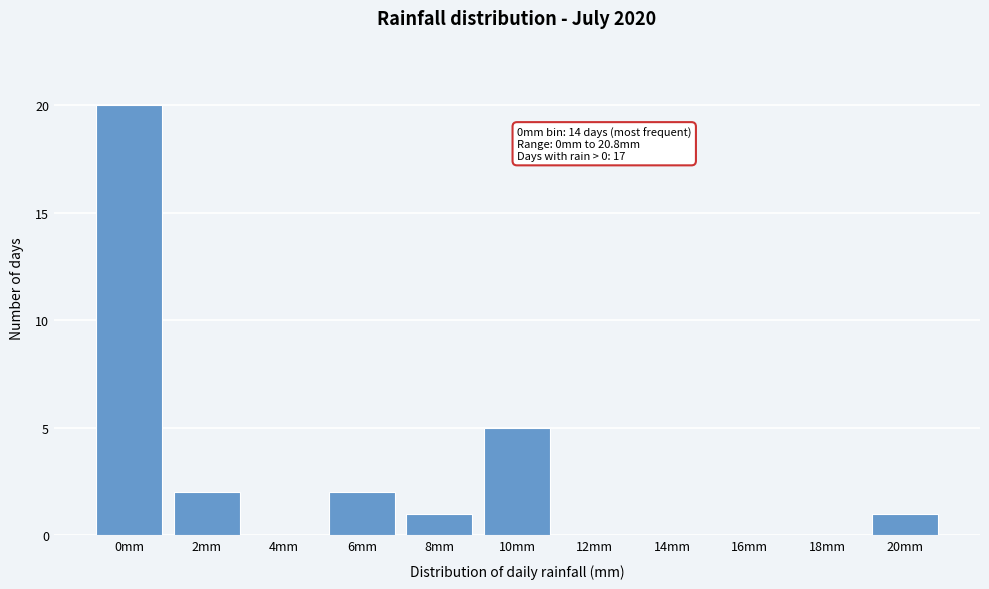

Reading right to left, list all the values displayed in this chart.

20mm=1	18mm=0	16mm=0	14mm=0	12mm=0	10mm=5	8mm=1	6mm=2	4mm=0	2mm=2	0mm=20